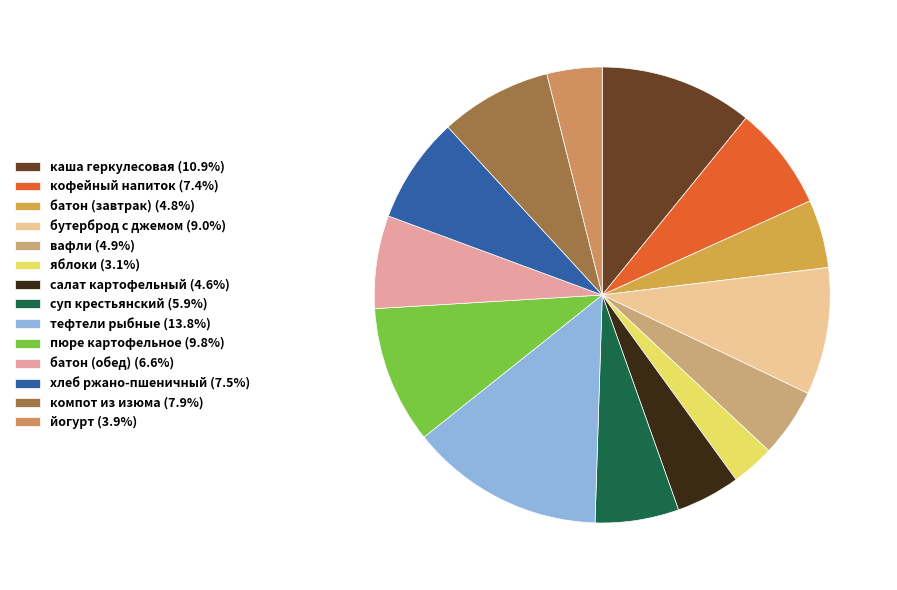

To the nearest percent, what is the difference between the largest and smallest slice percentages?

11%